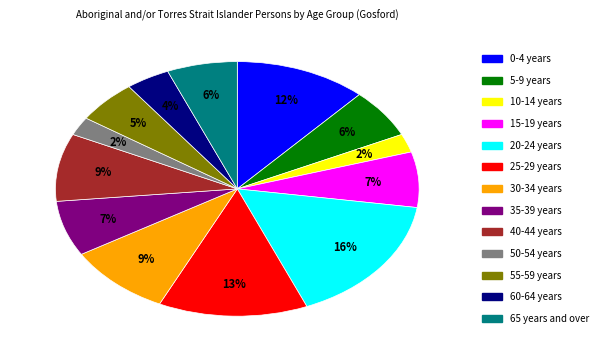

To the nearest percent, what is the average slice percentage?

8%